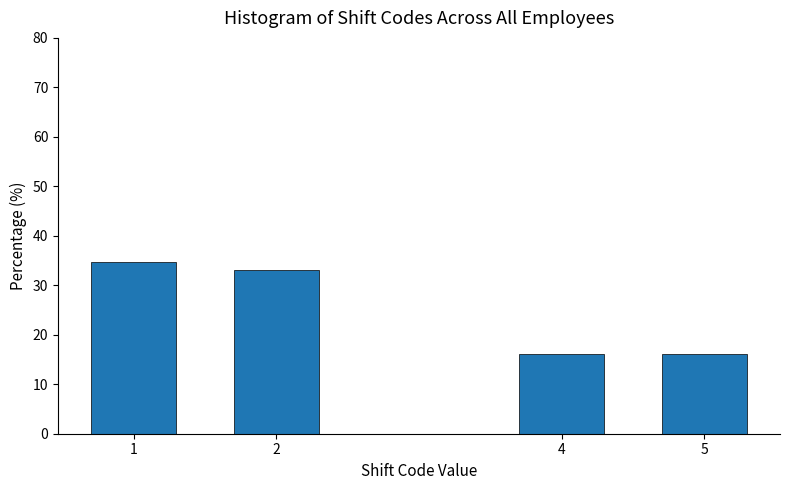

Reading left to right, extract all data points from this chart.

34.6	33.1	16.1	16.1